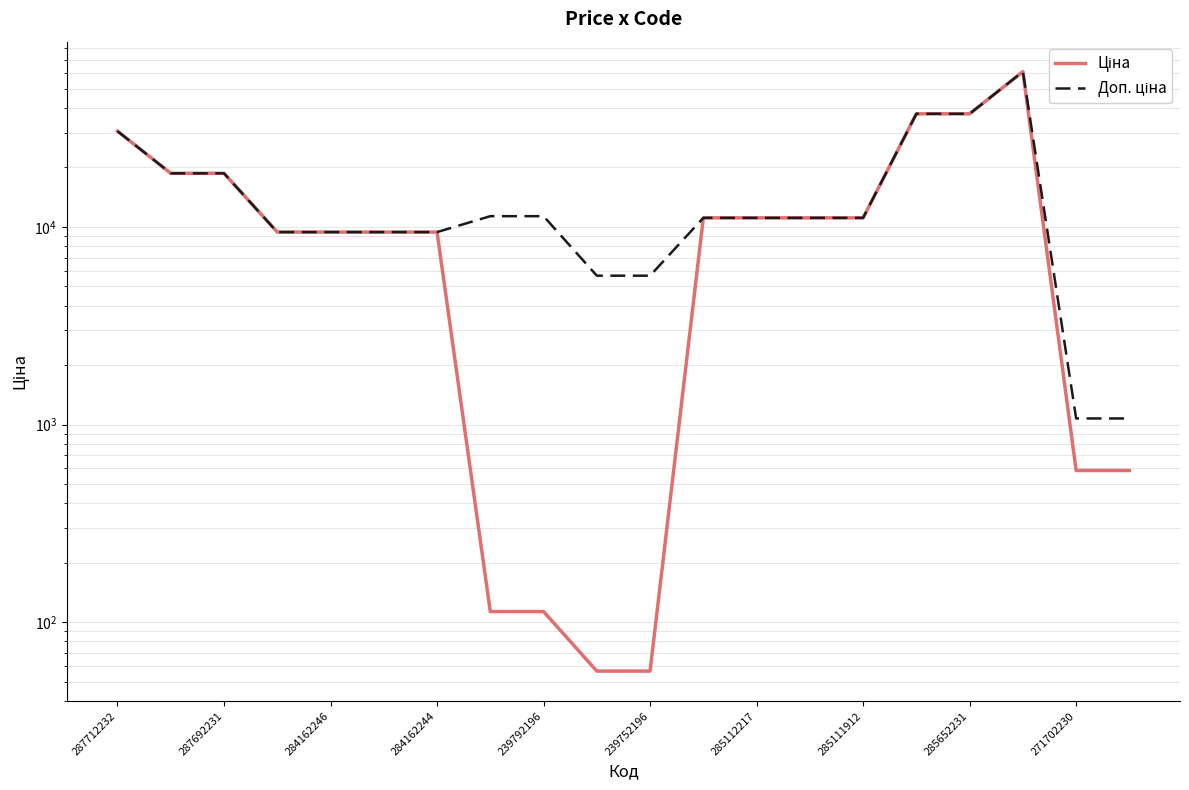

The value of Доп. ціна at 271702230 is 1074.5. True or false?

True